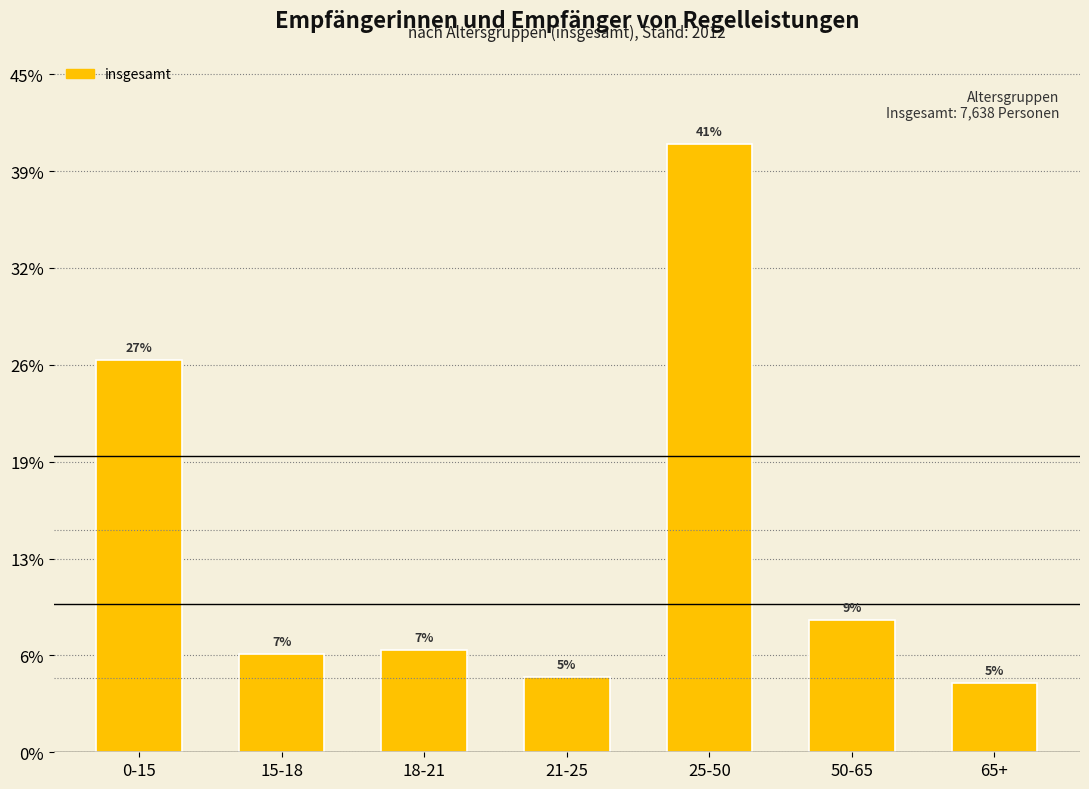

Are the bars horizontal?

No